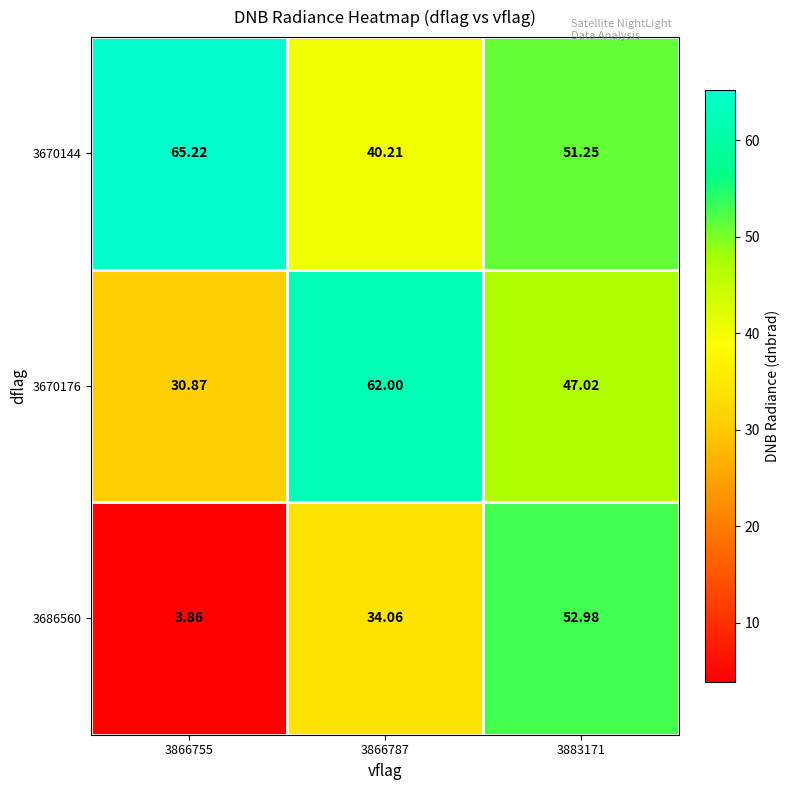

Which has a higher value, 3883171 or 3866787?

3883171